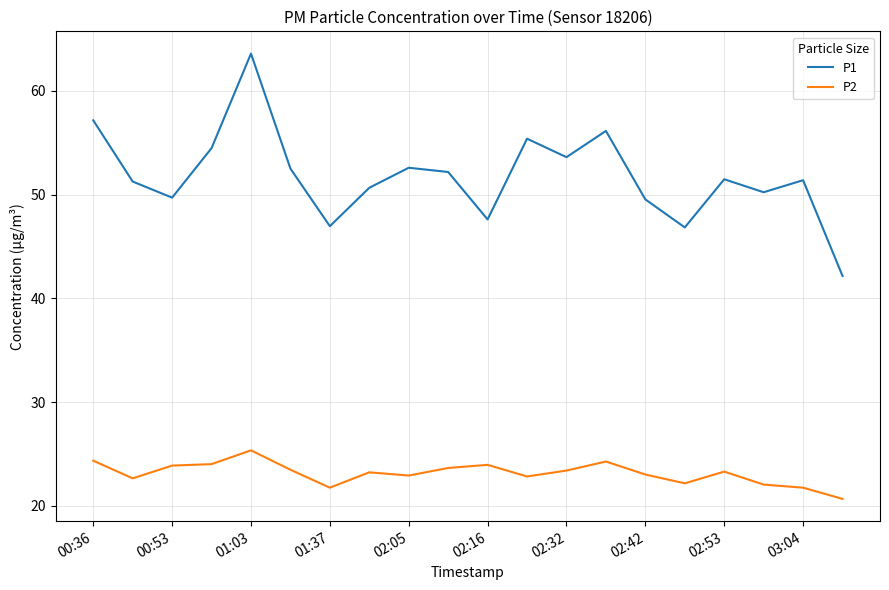

Rank the series by their average value, from highest to lowest.

P1, P2